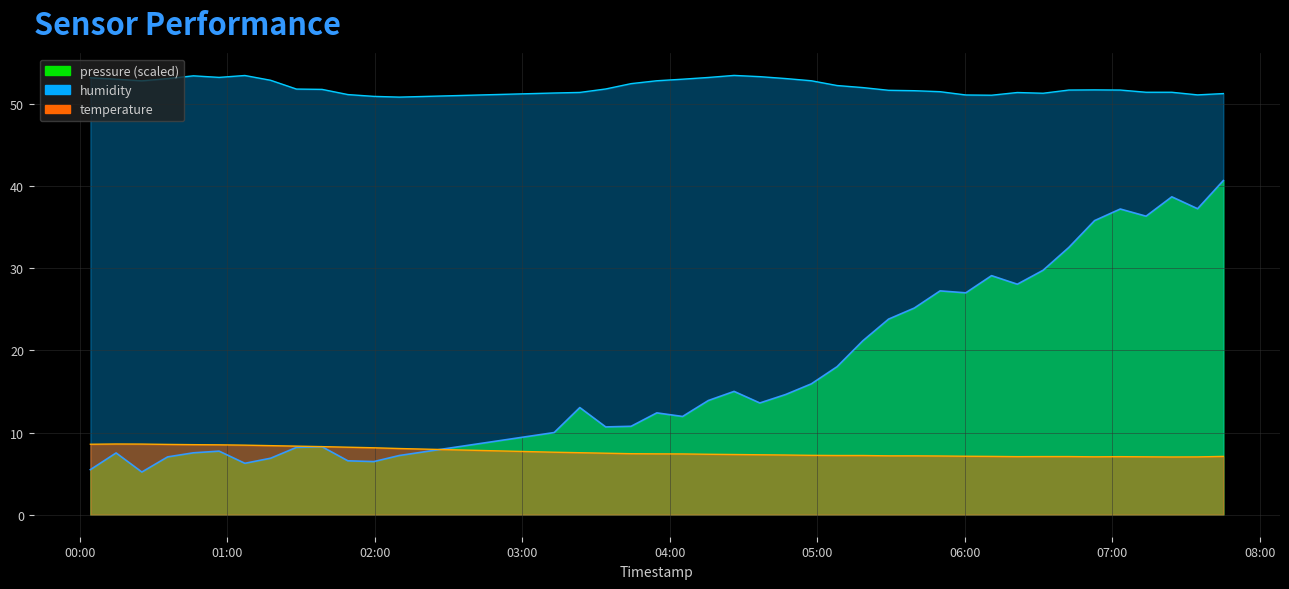

What is the highest value of the temperature series?

8.6